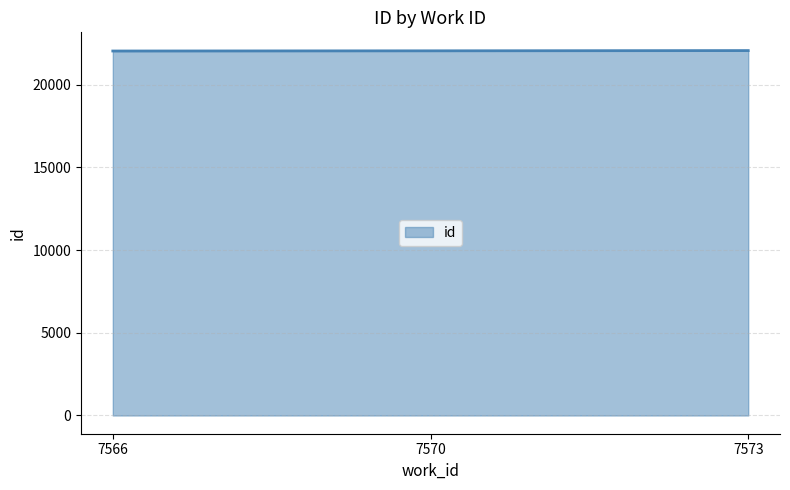

Approximately how many times larger is the value at 7570 compared to 7566?

1.0